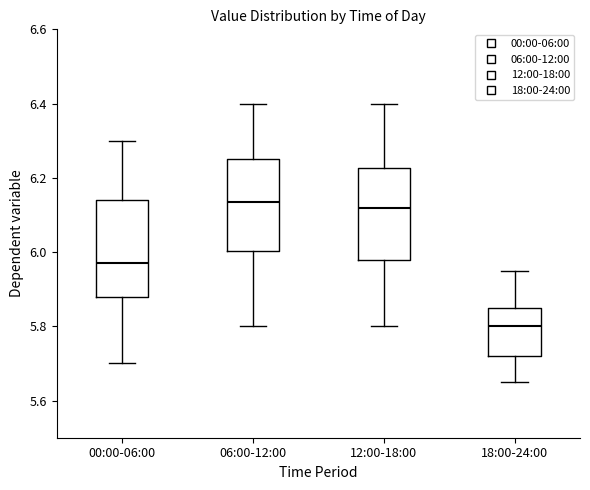

Which box has the lowest median line?

18:00-24:00